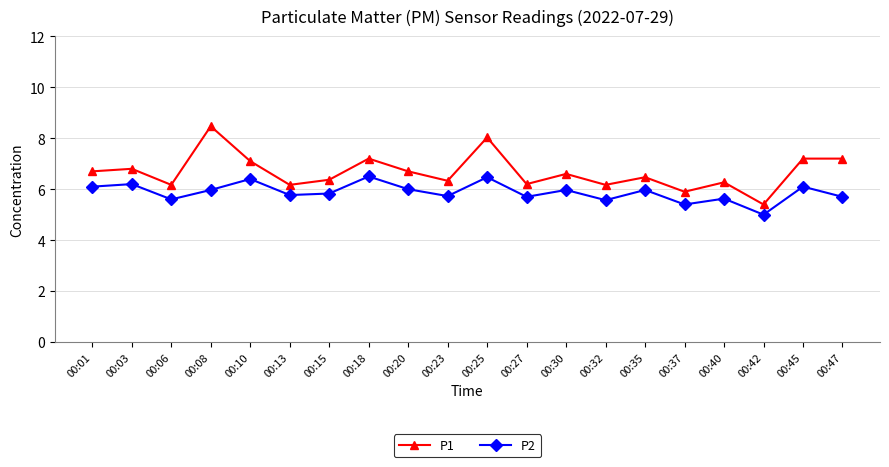

Does the chart display data point markers on the line(s)?

Yes